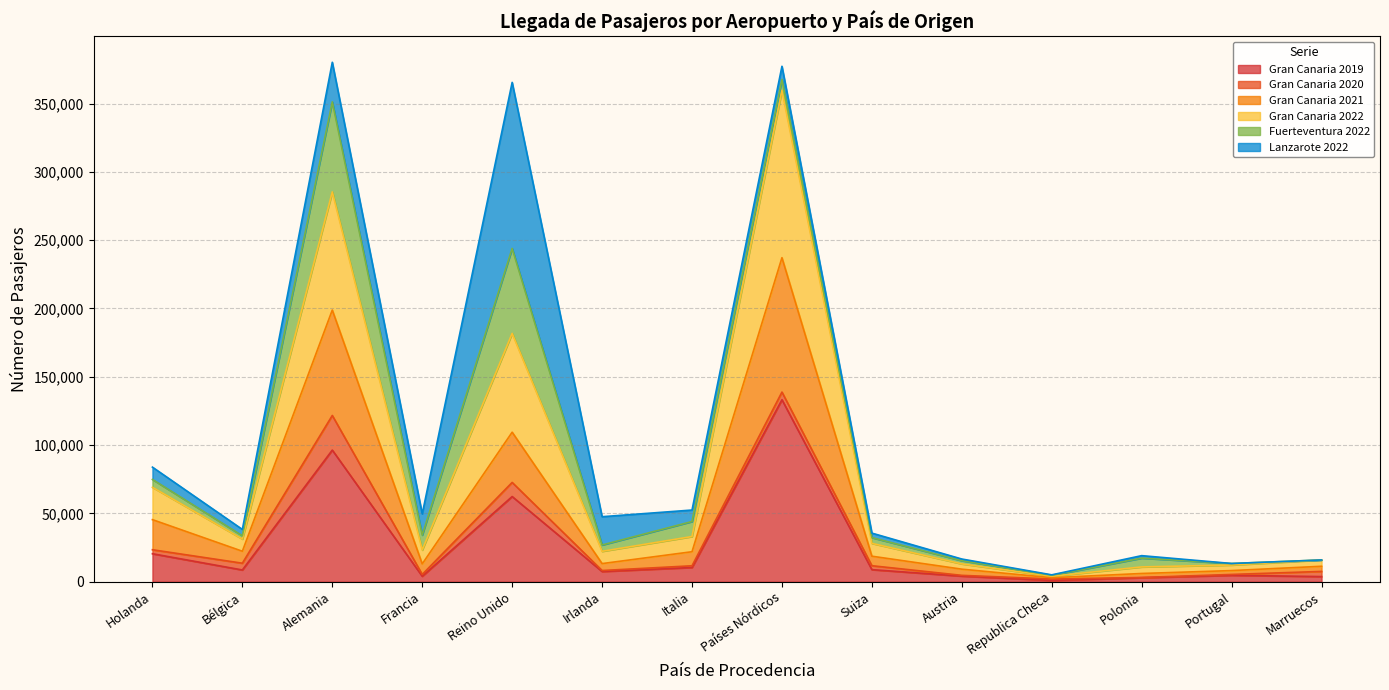

Which category has the highest value in the Gran Canaria 2019 series?

Países Nórdicos